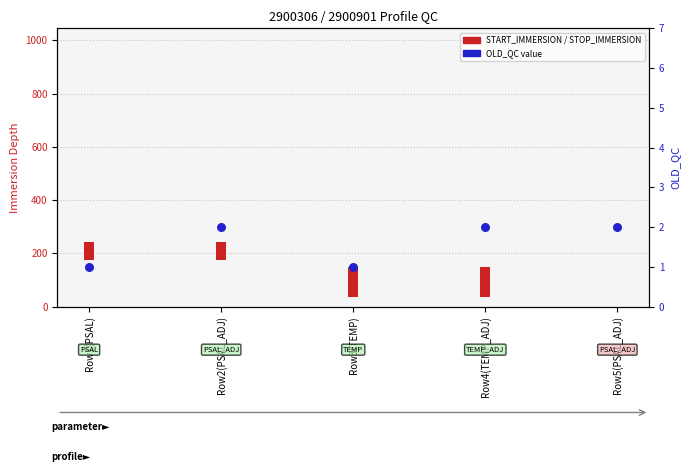

What is the ratio of the value at Row5(PSAL_ADJ) to the value at Row4(TEMP_ADJ)?

1.0